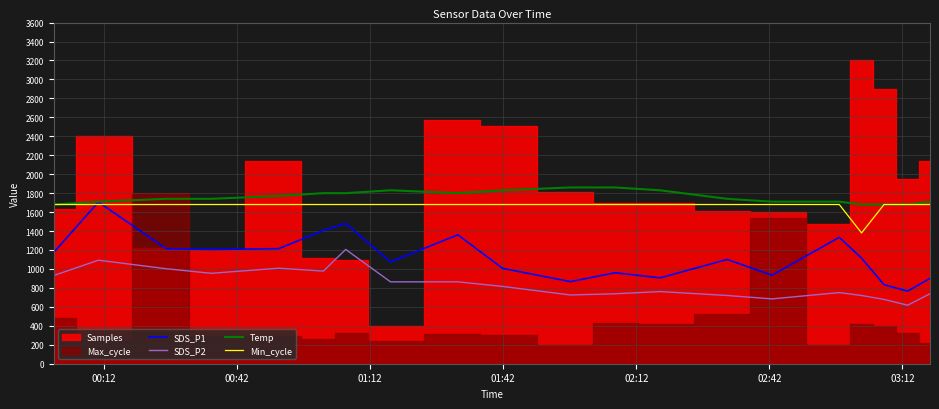

What is the highest value of the SDS_P2 series?

1206.0